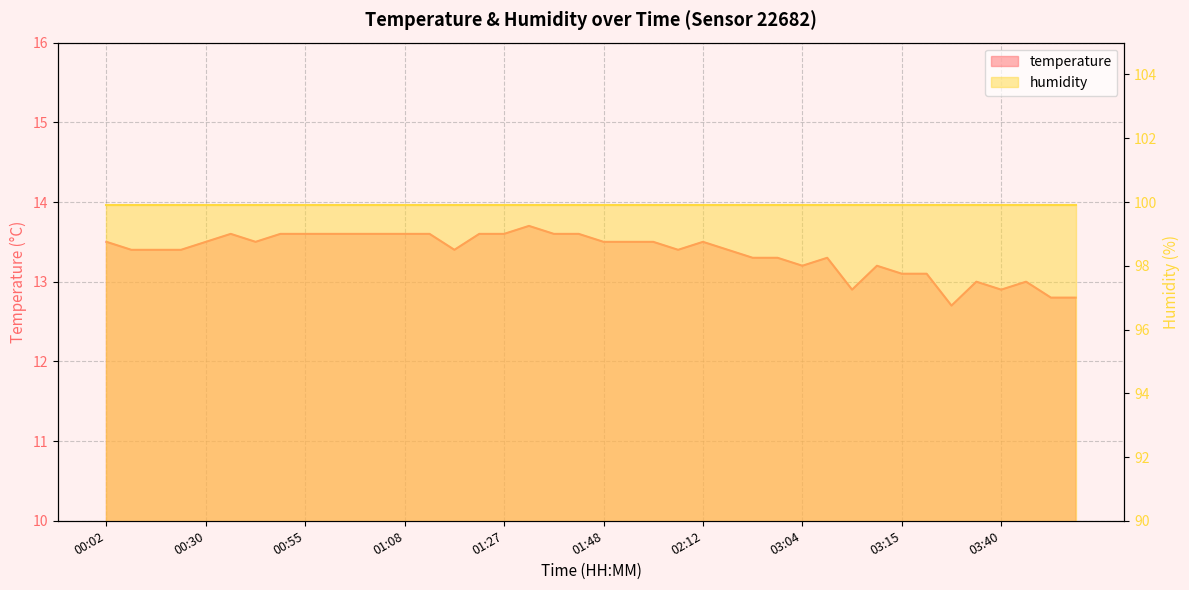

True or false: the data shows 6.0 at 03:34.

False